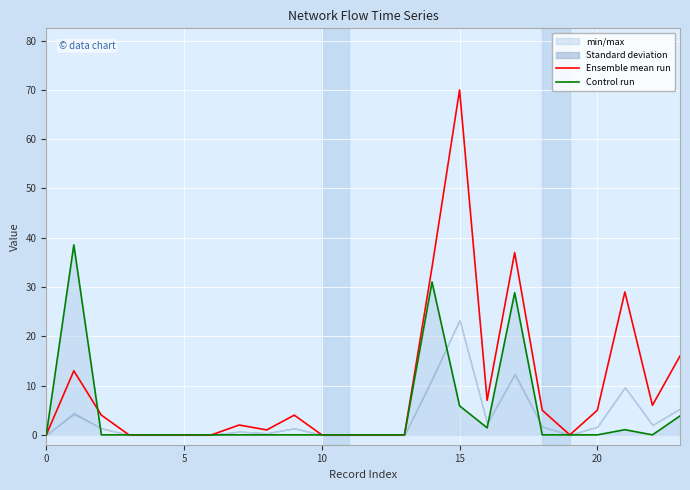

How many lines are shown in the chart?

2